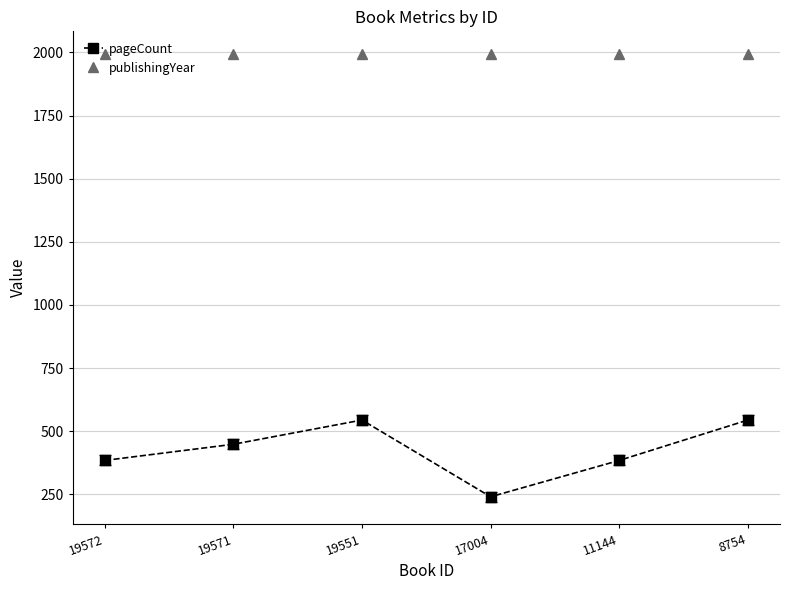

What is the value of the publishingYear point at the 2nd from the left?

1995